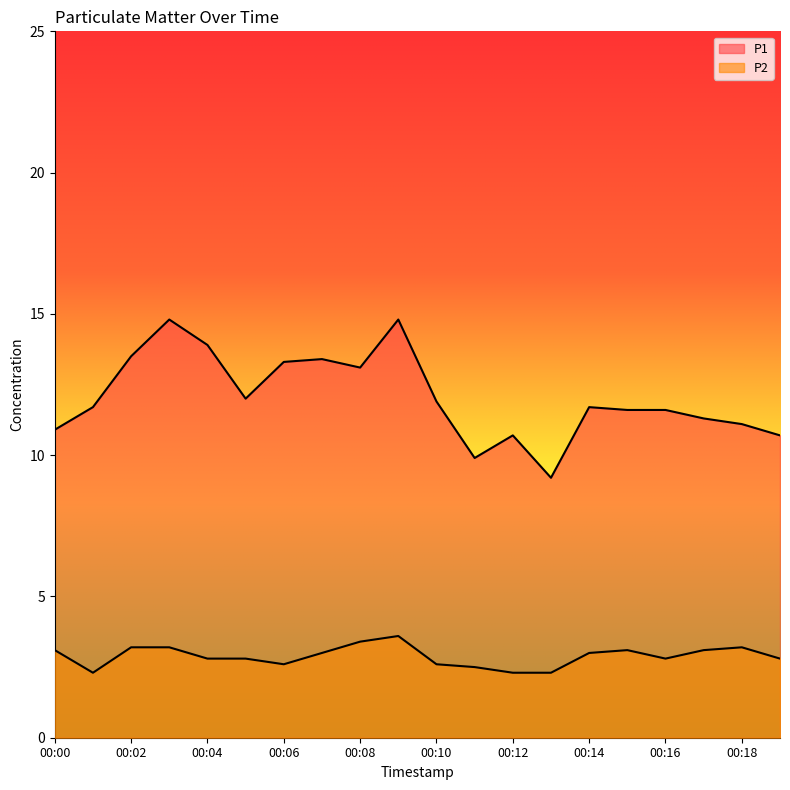

Reading left to right, extract all data points from this chart.

P1: 10.9	11.7	13.5	14.8	13.9	12.0	13.3	13.4	13.1	14.8	11.9	9.9	10.7	9.2	11.7	11.6	11.6	11.3	11.1	10.7
P2: 3.1	2.3	3.2	3.2	2.8	2.8	2.6	3.0	3.4	3.6	2.6	2.5	2.3	2.3	3.0	3.1	2.8	3.1	3.2	2.8